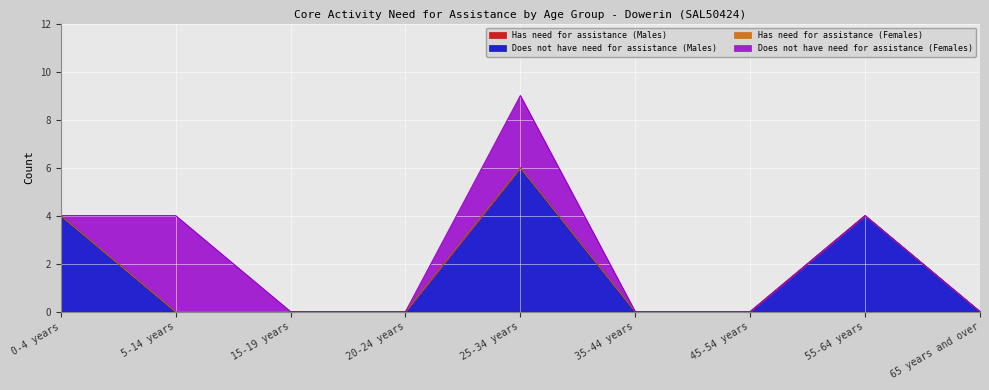

Which has a higher value, 35-44 years or 20-24 years?

35-44 years